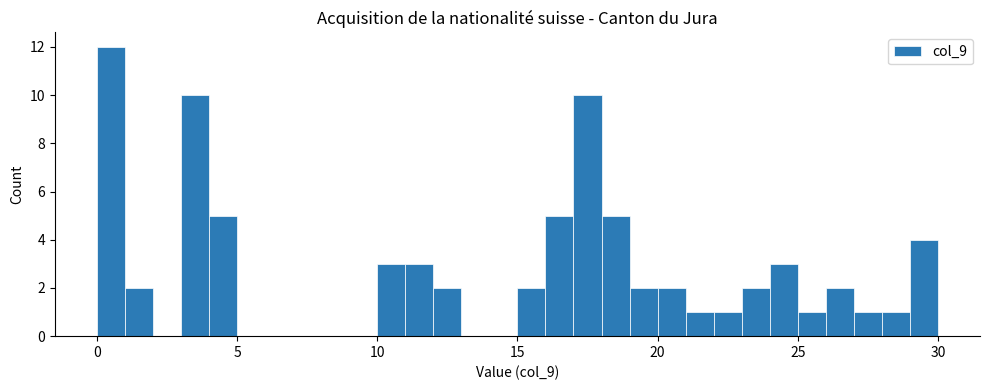

Around what value on the x-axis is the tallest bar? Give the approximate position of its centre, as read against the axis.

0.5